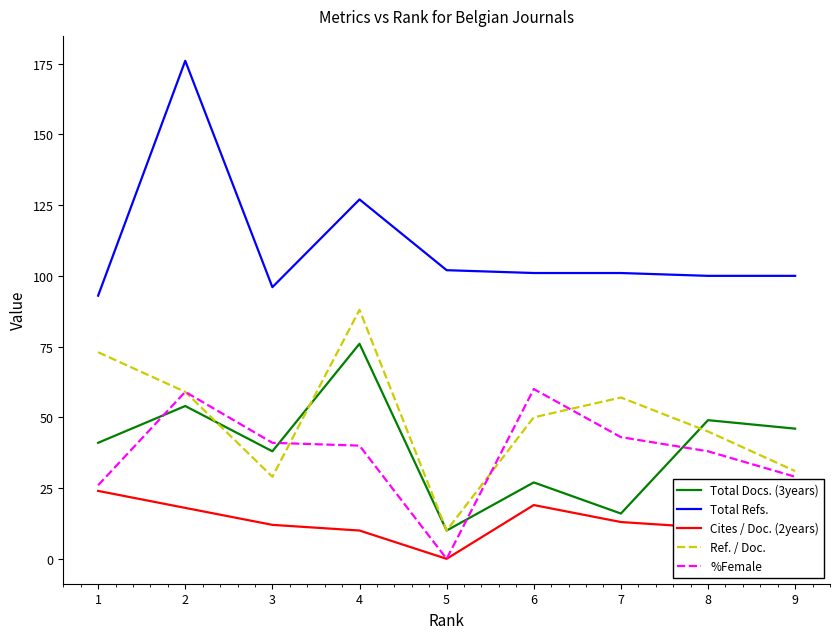

The value of Total Refs. at 5 is 179. True or false?

False